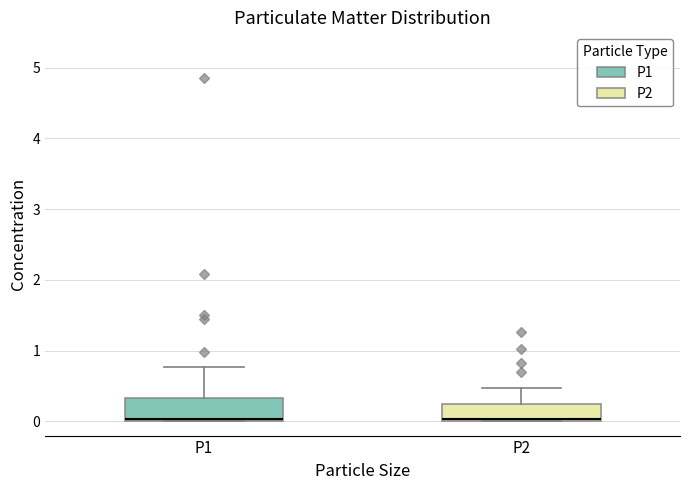

Reading left to right, read every box against the y-axis: the position of its median line, the range the box covers, and the ends of its whiskers. The values are not printed on the chart, so give them approximately, as read against the axis.

P1: median 0.0 (just above the box's lower edge), box 0.0 to 0.3, whiskers 0.0 to 0.8
P2: median 0.0 (just above the box's lower edge), box 0.0 to 0.3, whiskers 0.0 to 0.5